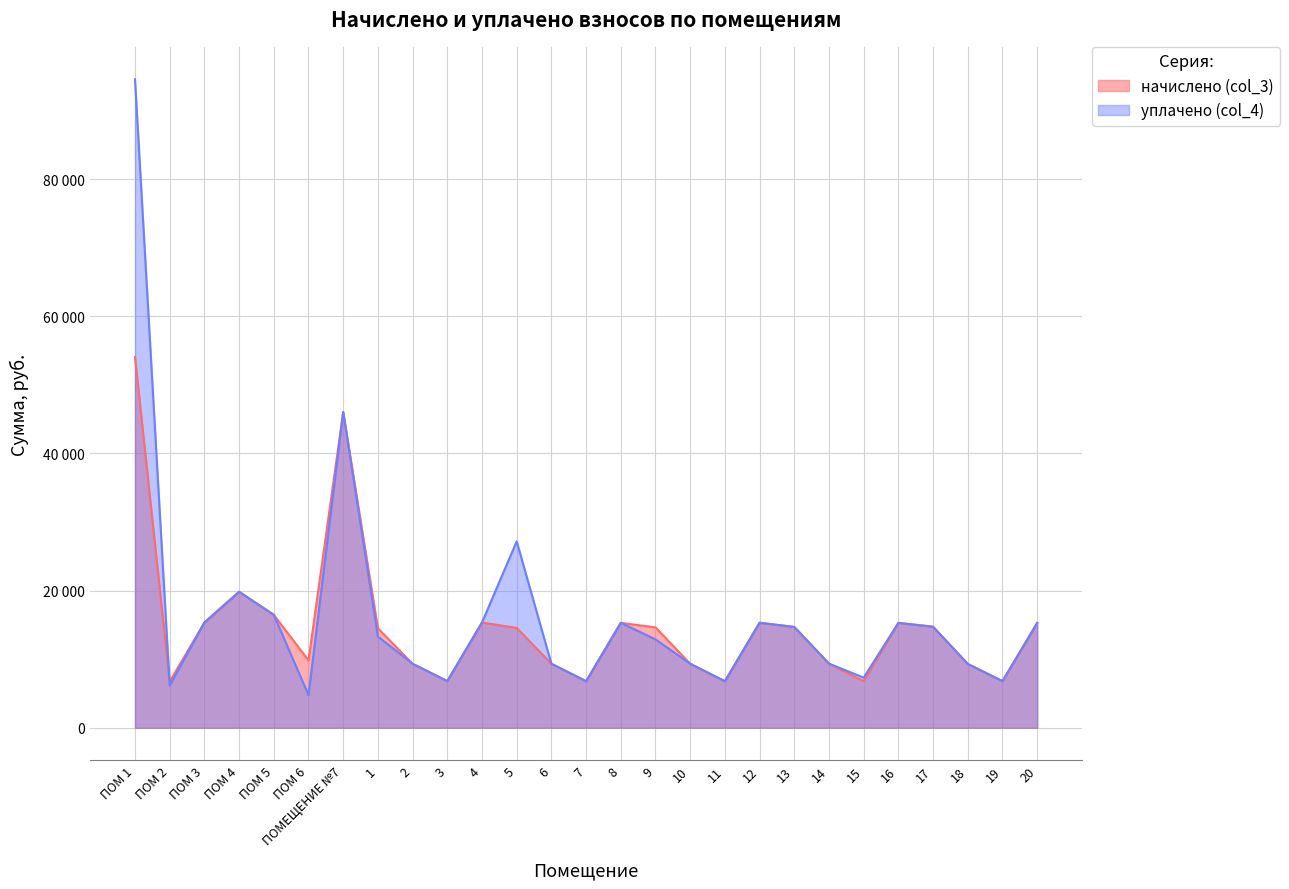

List the series in order of their overall mean, lowest first.

начислено (col_3), уплачено (col_4)